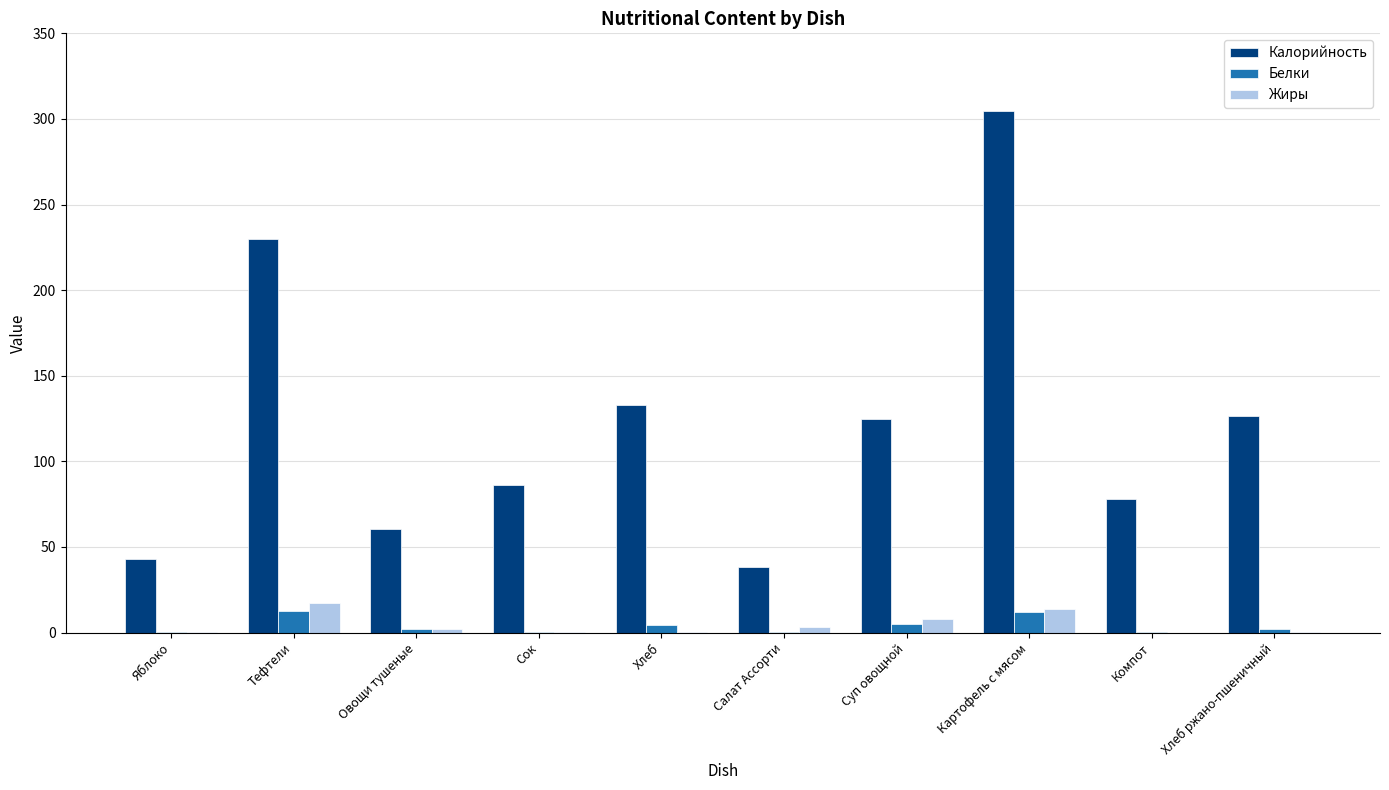

Which series changed the most between Тефтели and Сок?

Калорийность